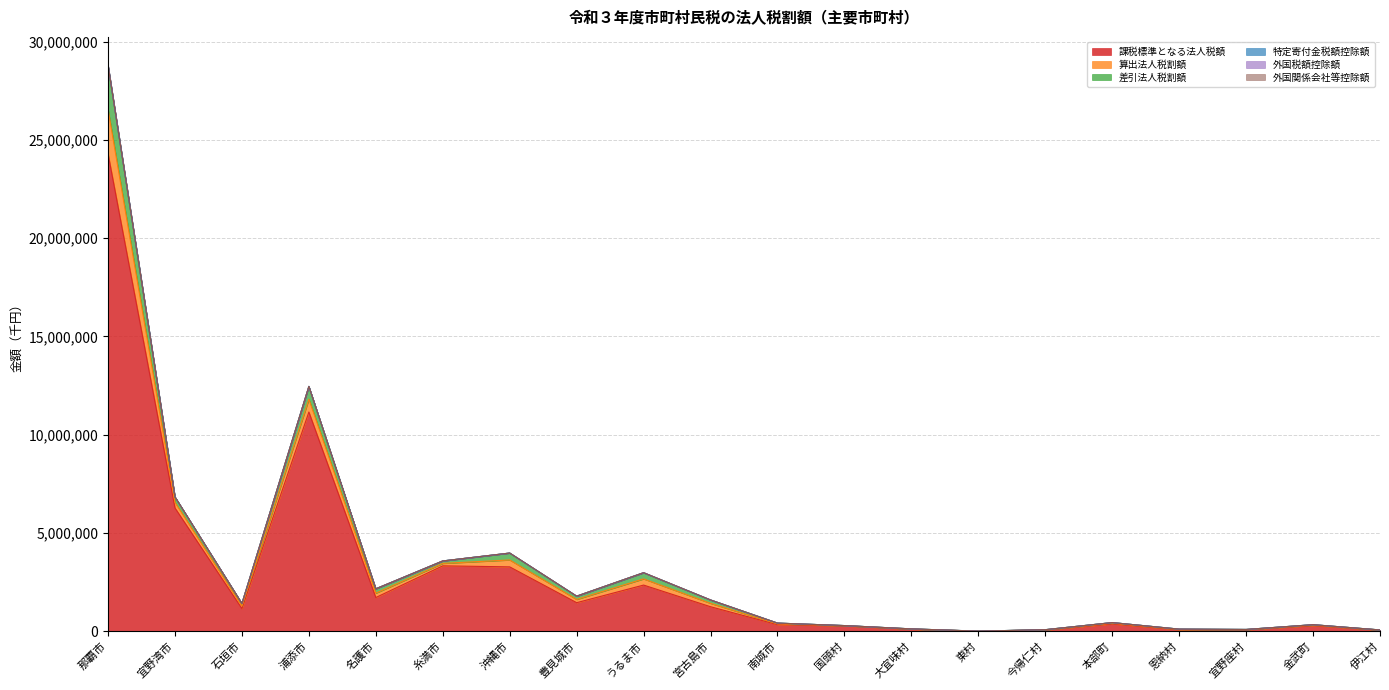

True or false: 算出法人税割額 and 課税標準となる法人税額 intersect in this chart.

False